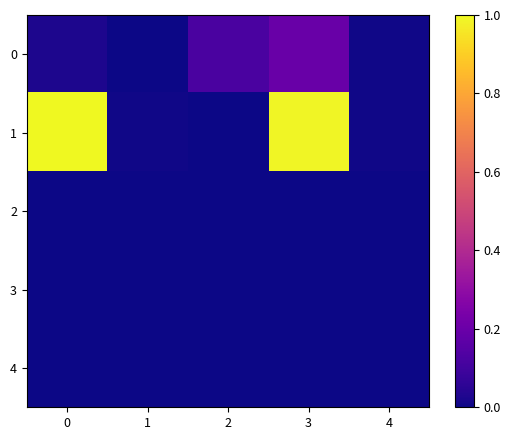

At 1, list the series in order from smallest to largest.

2, 3, 4, 0, 1